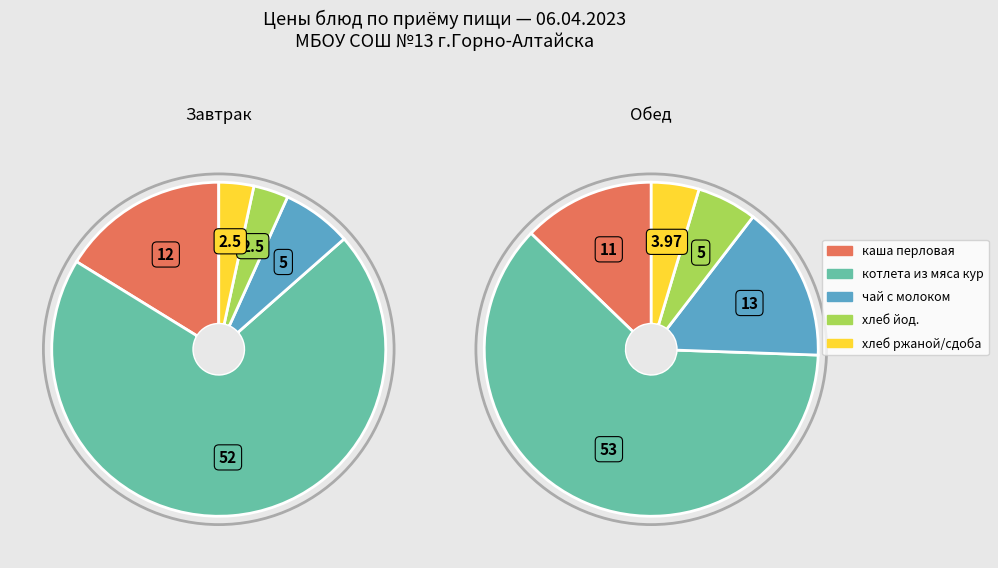

Which series changed the most between каша перловая and котлета из мяса кур?

Обед